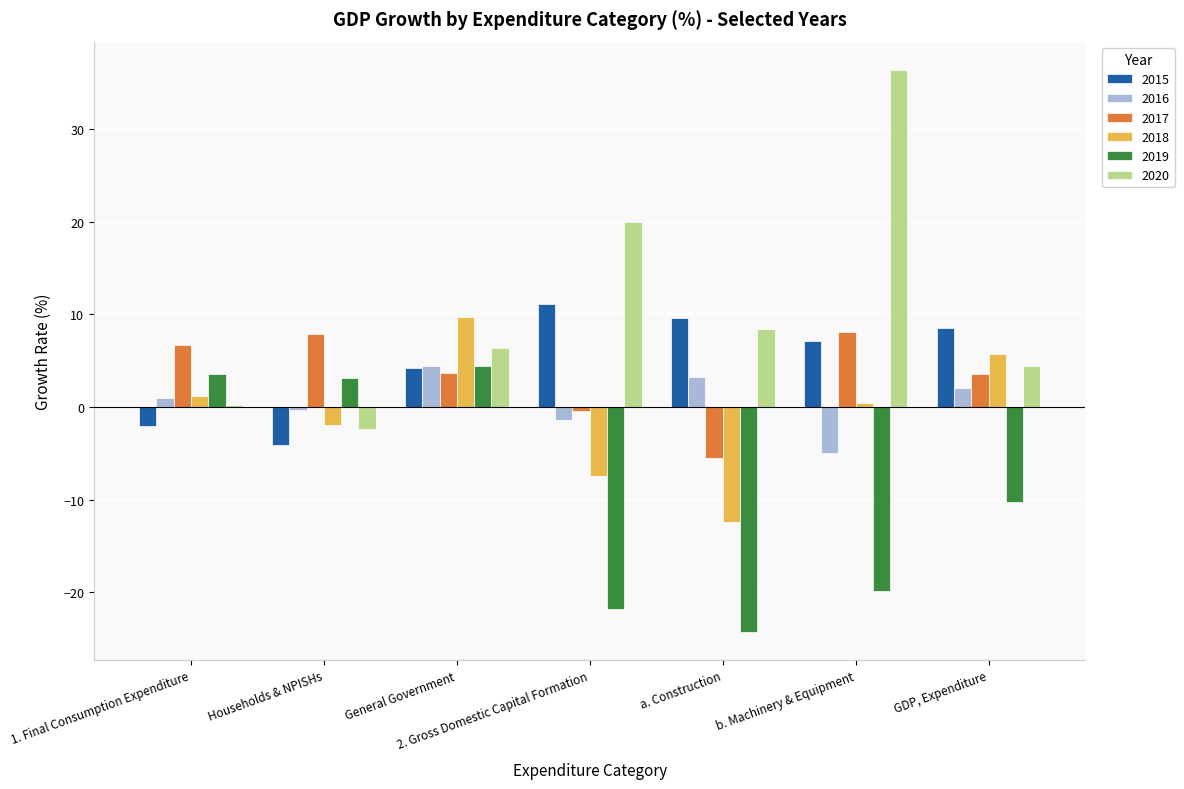

At which category does the chart reach its peak across all series?

b. Machinery & Equipment